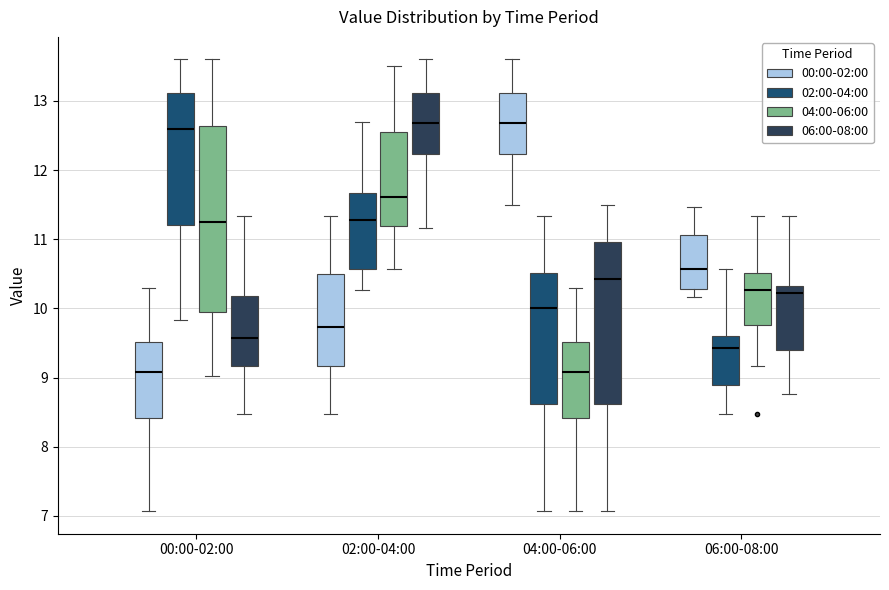

Where does the upper whisker of the box for 02:00-04:00 (06:00-08:00) end on the y-axis? The values are not printed on the chart, so give them approximately, as read against the axis.

13.6